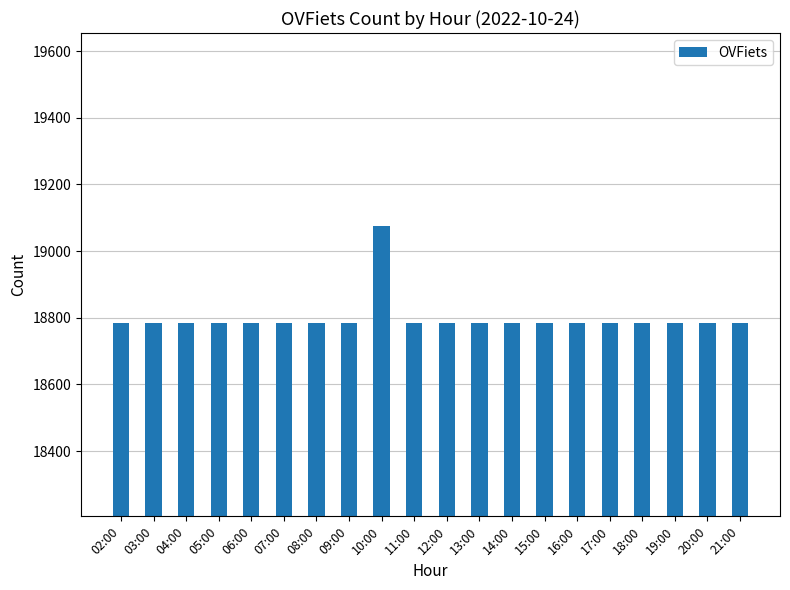

Read the value at 21:00.

18785